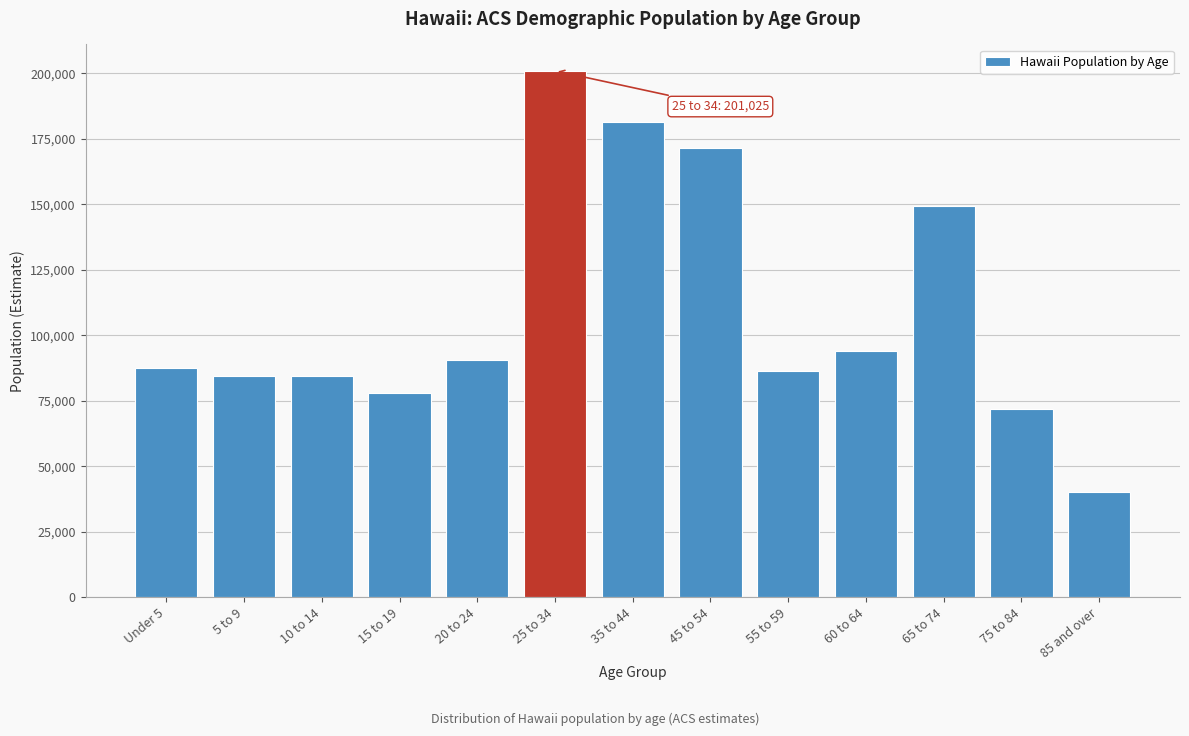

Is it true that the value at 20 to 24 is 90595?

True